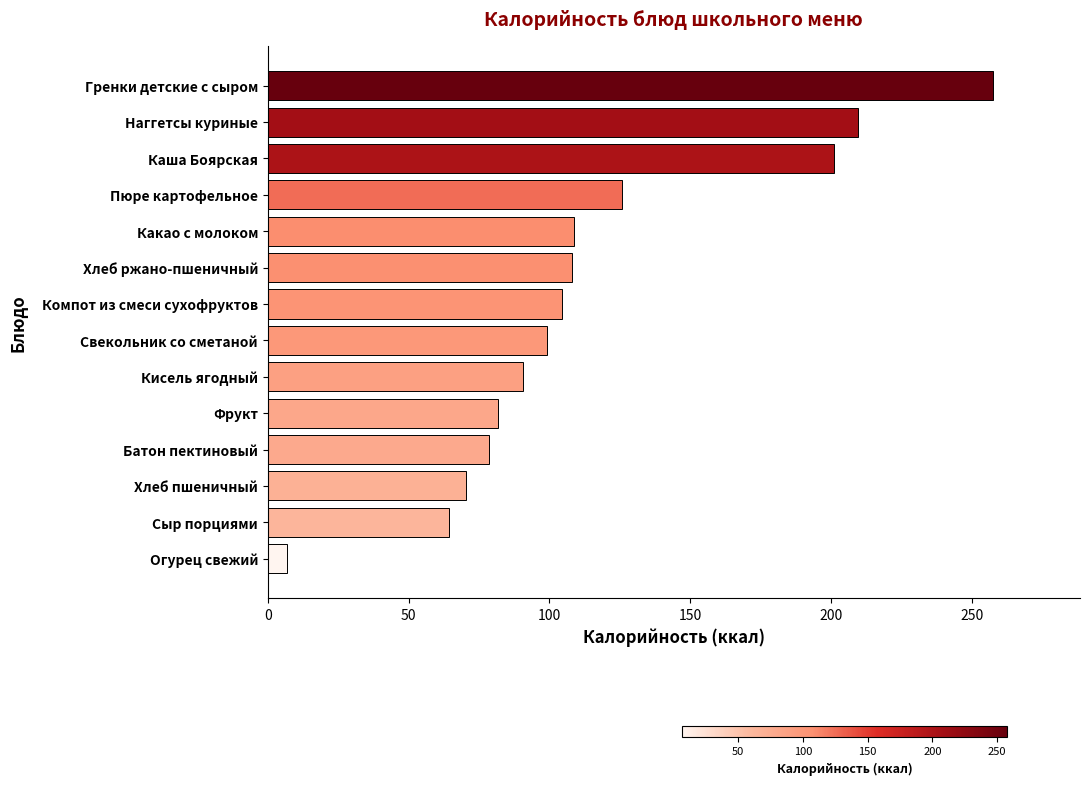

The chart shows a value of 99.0 at Свекольник со сметаной. True or false?

True